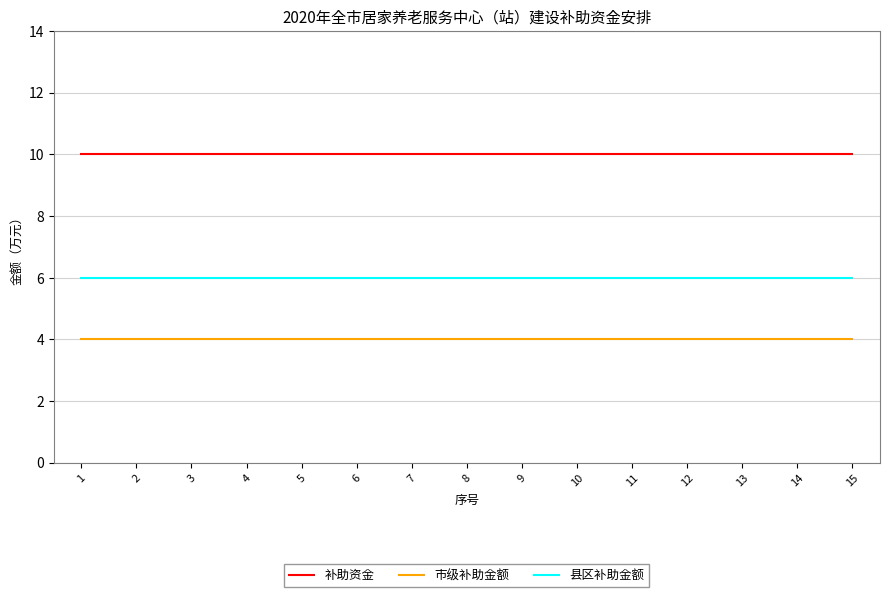

How many lines are shown in the chart?

3